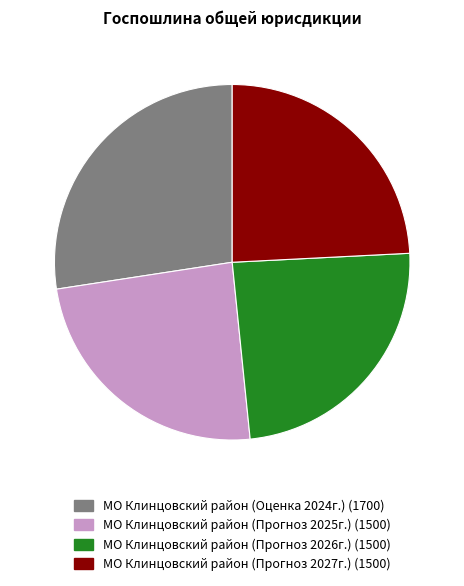

Count the number of slices in the pie.

4